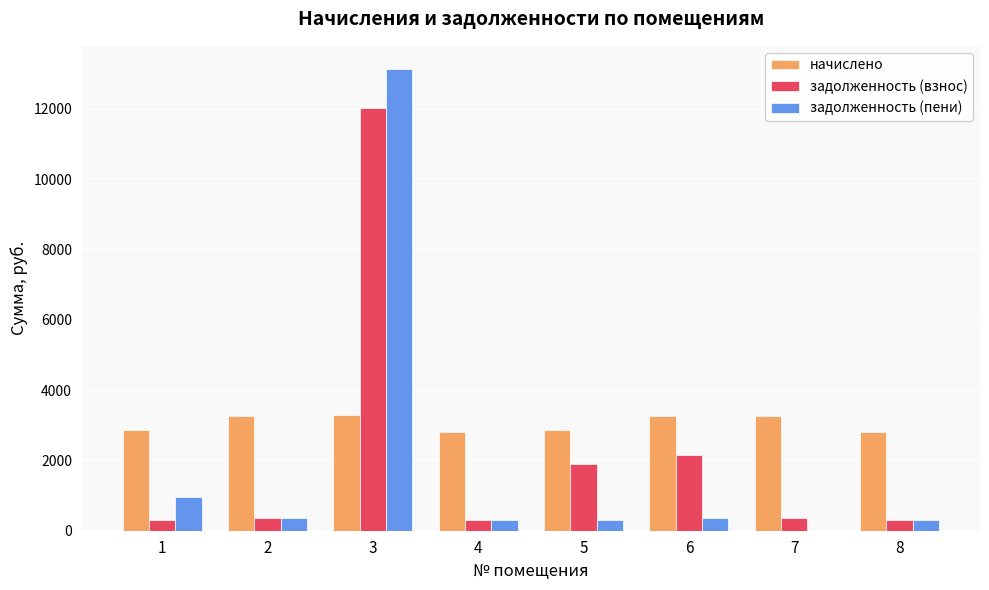

Where is задолженность (взнос) nearest to the value 6170?

6